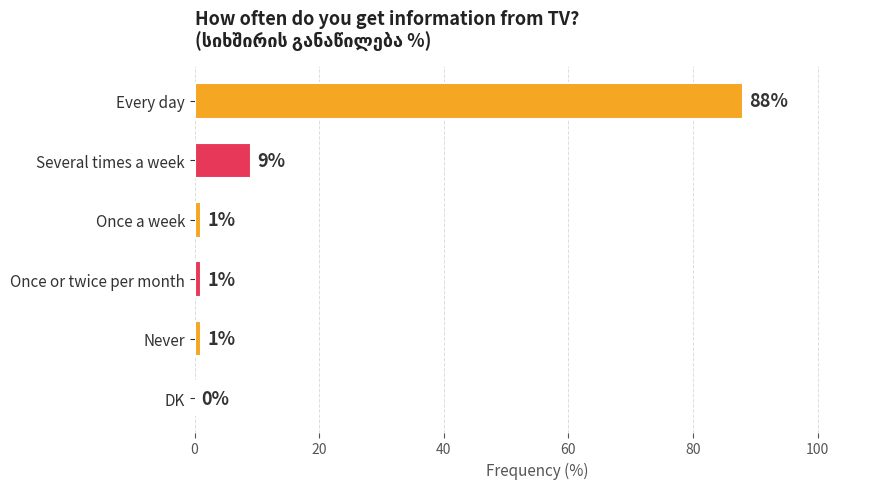

The value at Every day is 44. True or false?

False